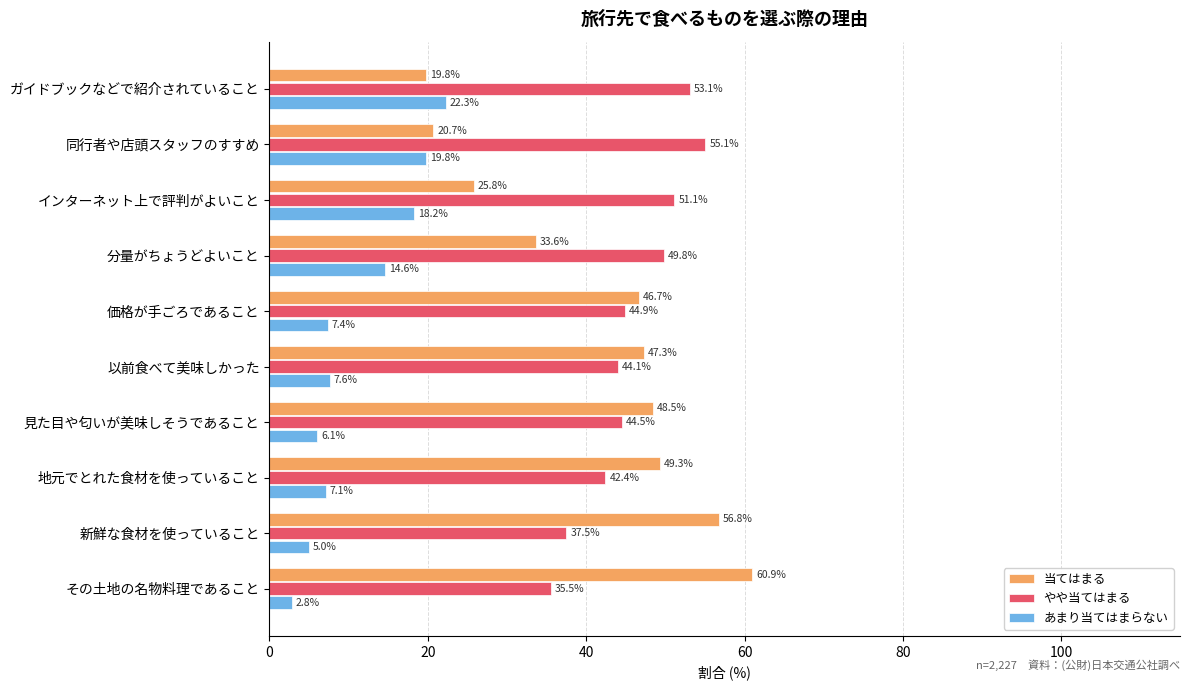

What is the spread (max minus min) of values at その土地の名物料理であること?

58.1